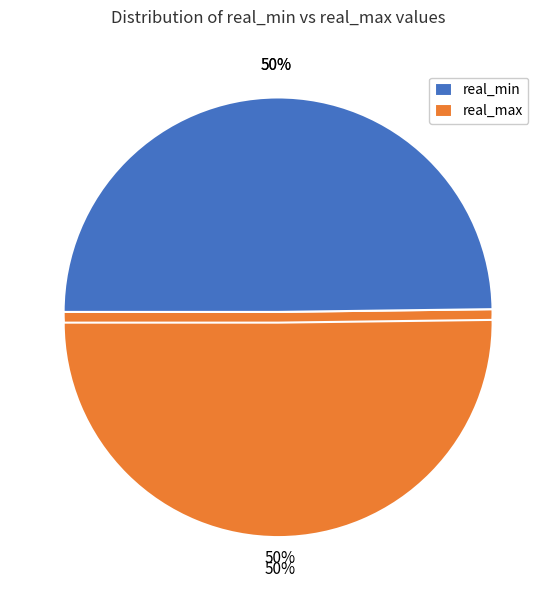

To the nearest percent, what percentage of the pie is 12?

2%